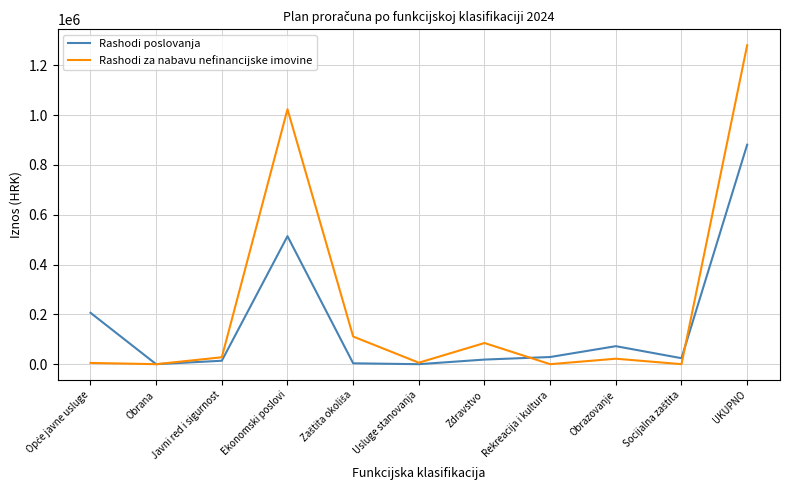

List the series in order of their overall mean, highest first.

Rashodi za nabavu nefinancijske imovine, Rashodi poslovanja